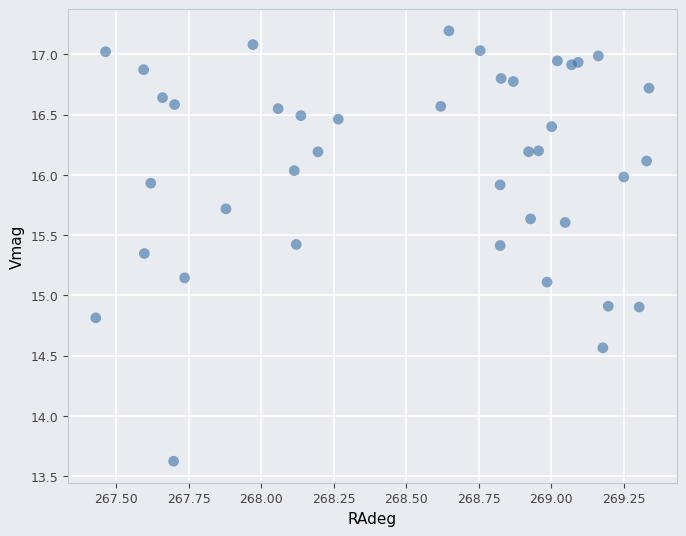

What is the range of Y values (max minus min)?

3.6